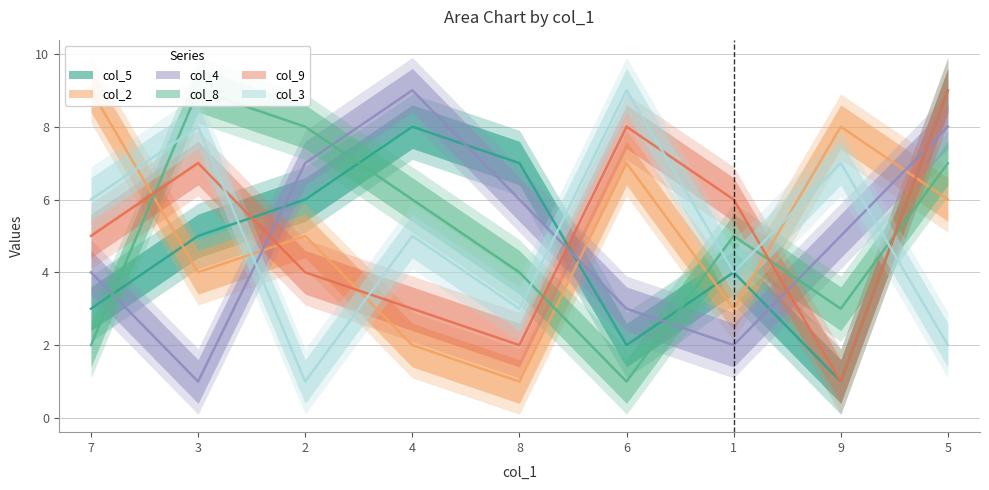

At which category does col_9 reach its first local valley?

8